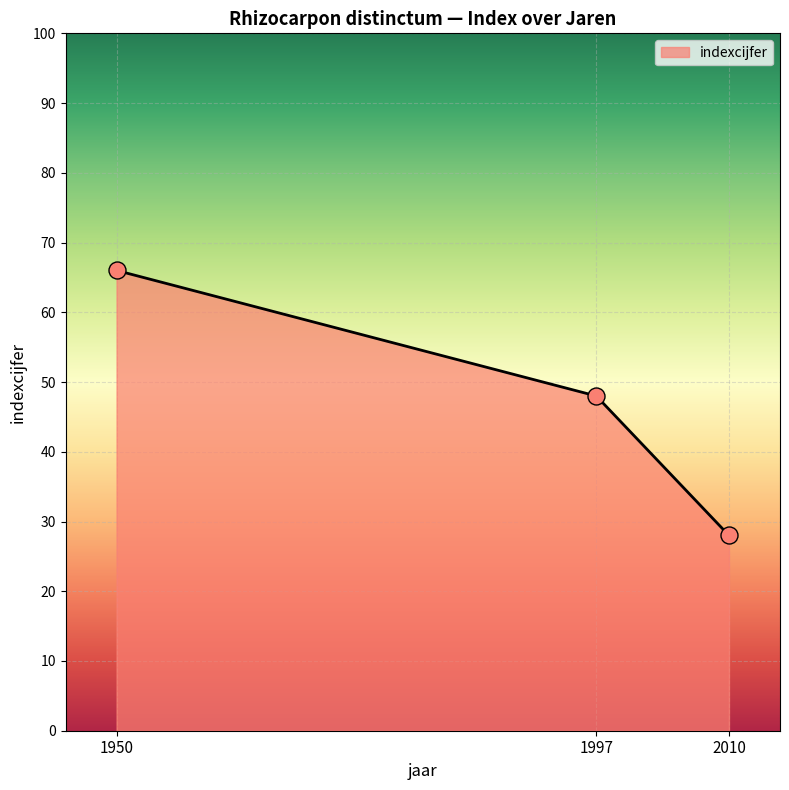

What is the ratio of the value at 1997 to the value at 1950?

0.7